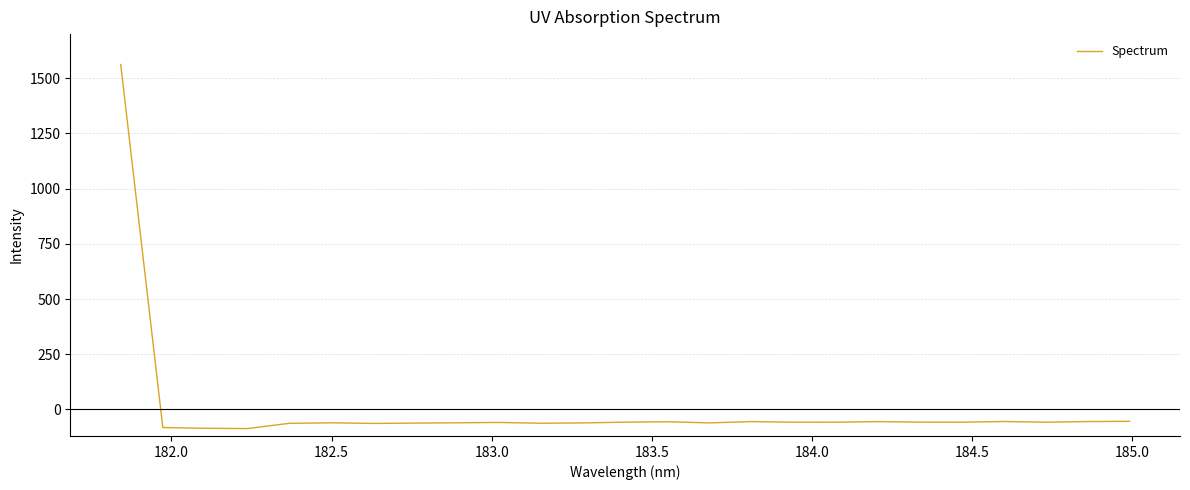

What is the difference between the maximum and minimum values?

1649.0